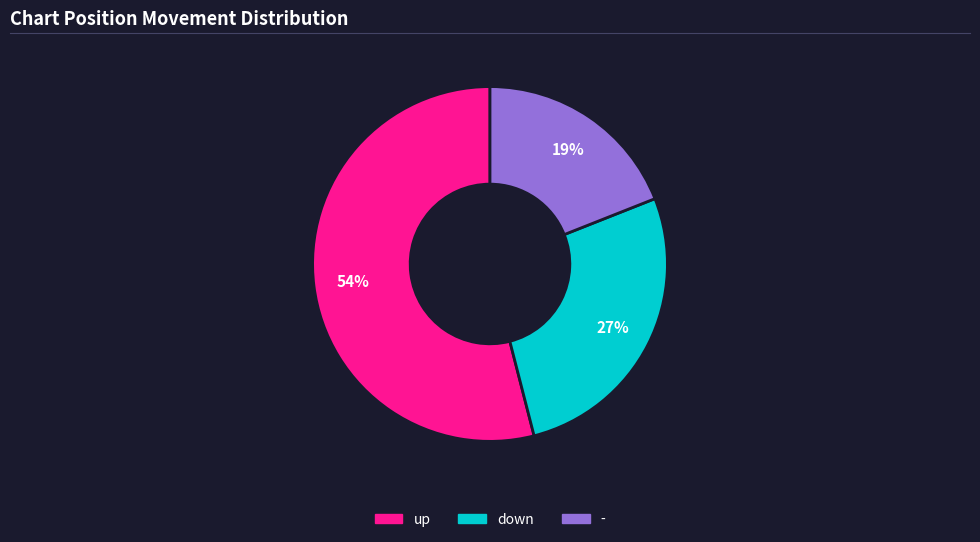

True or false: up accounts for 54% of the total.

True